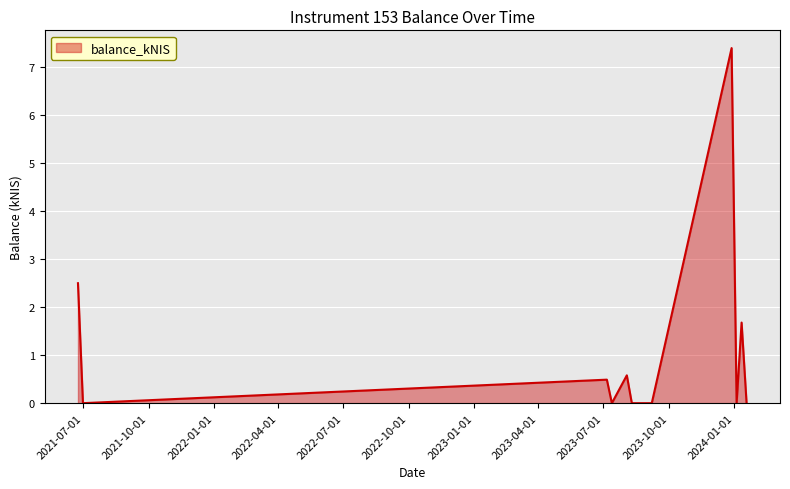

How many lines are shown in the chart?

1